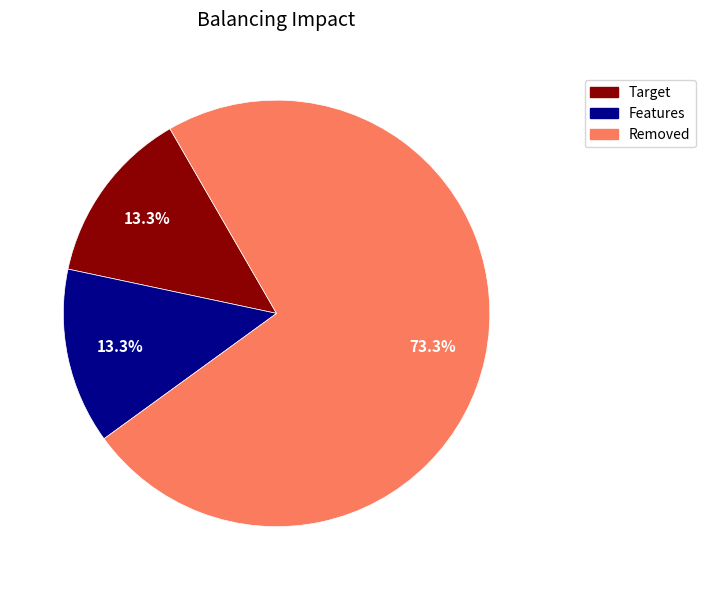

Does any single category account for the majority?

Yes